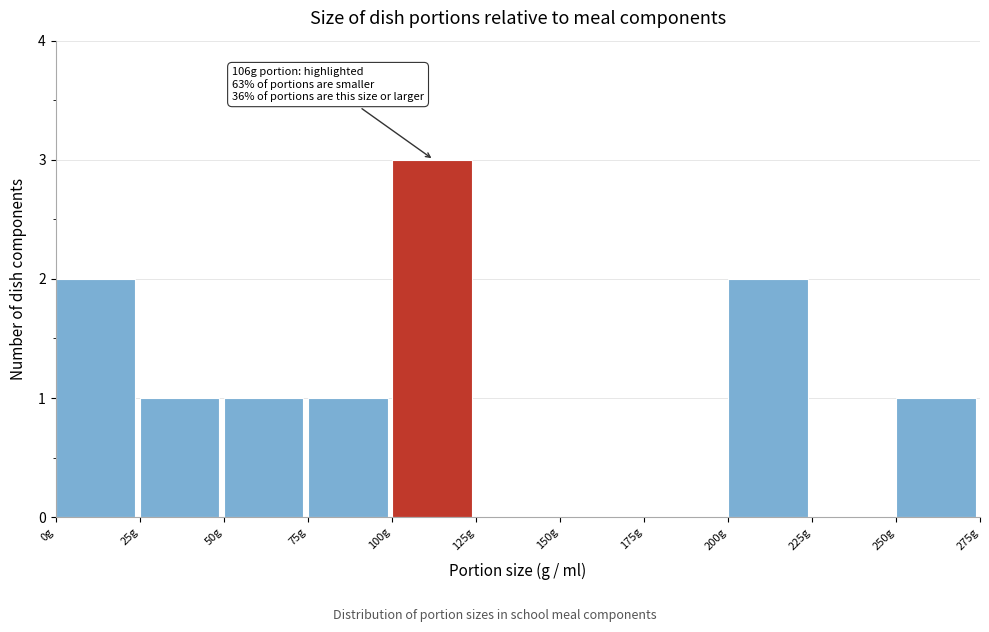

Over which range of the x-axis is the bar tallest?

100 to 125